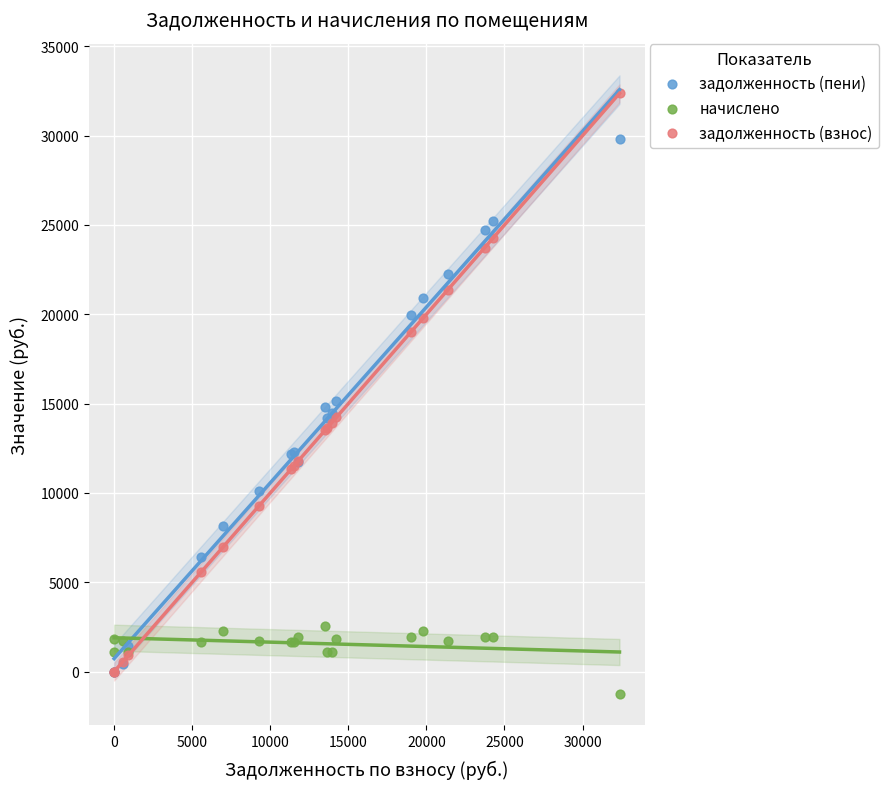

Which series has the widest spread of Y values?

задолженность (взнос)